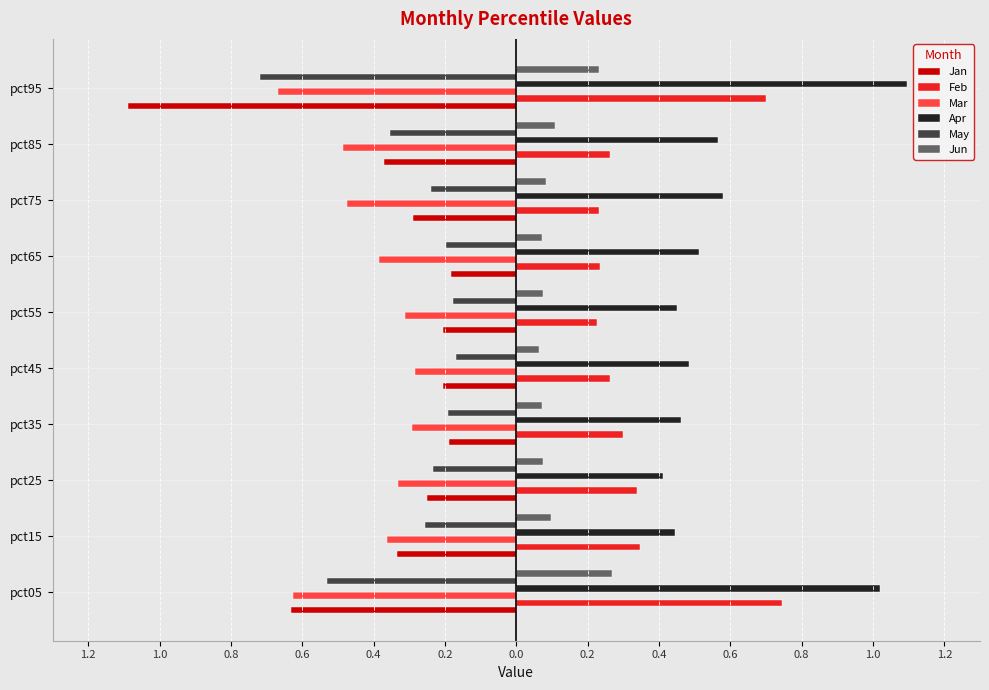

Does the chart contain stacked bars?

No